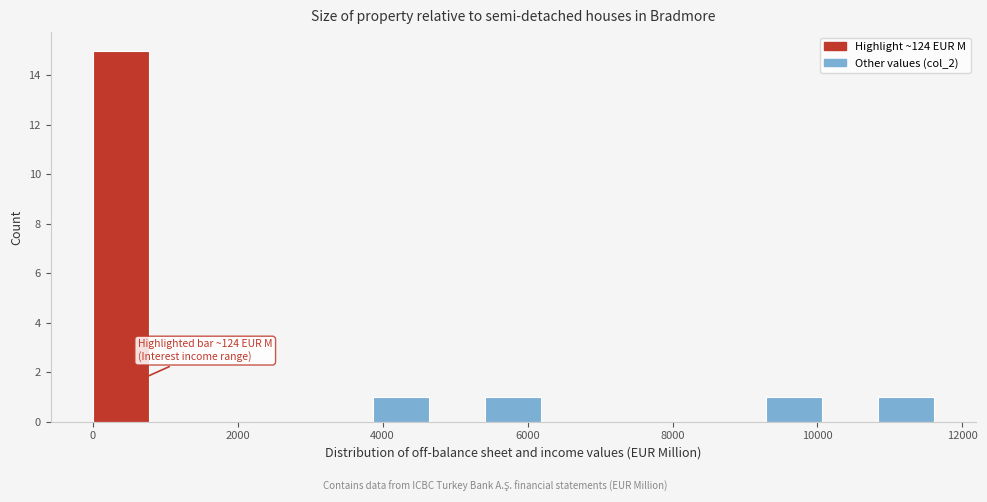

Read against the x-axis, roughly where is the centre of the tallest bar?

400